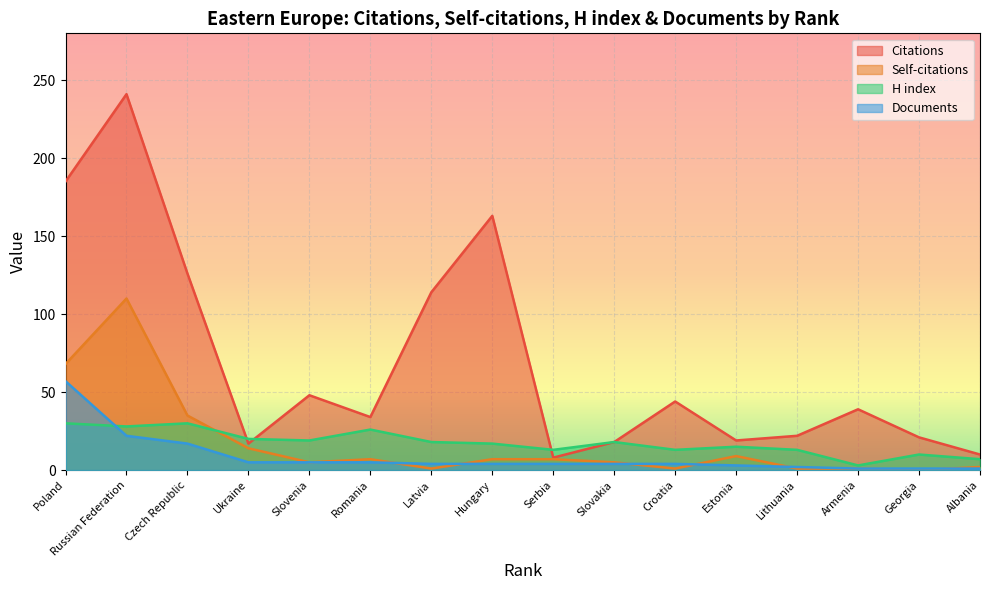

The value of Self-citations at Ukraine is 14. True or false?

True